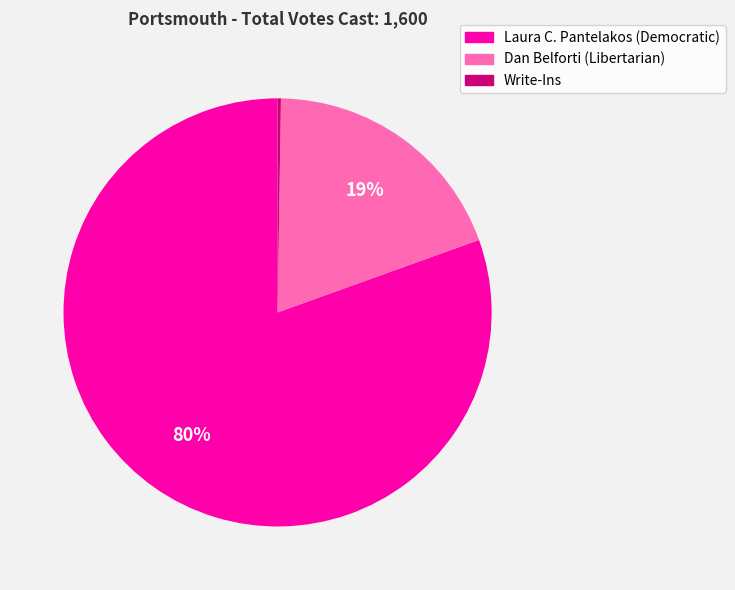

Is it true that Laura C. Pantelakos (Democratic) is 88% of the pie?

False